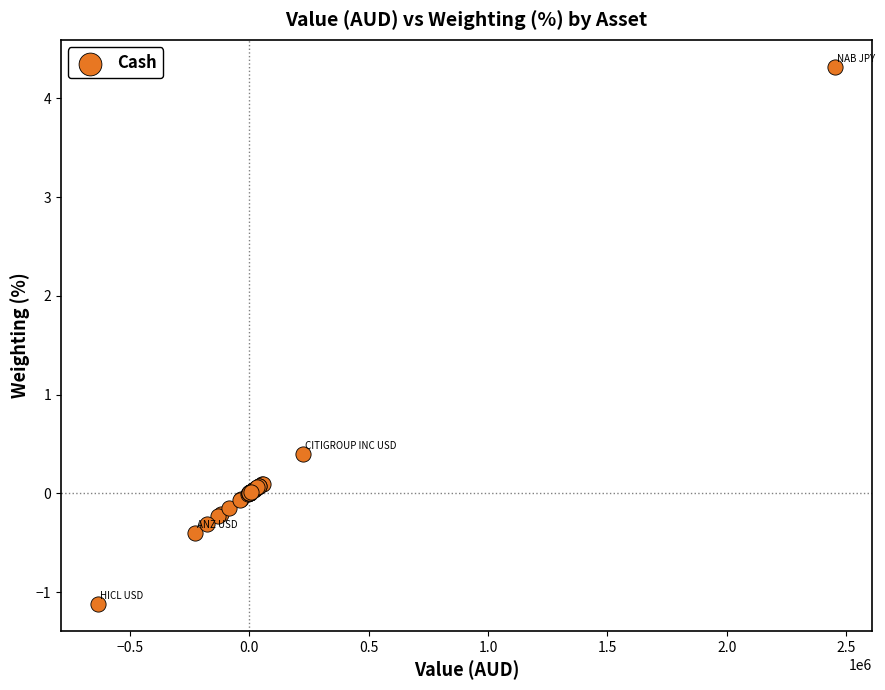

What Y value in the scatter plot is closest to 1?

0.4